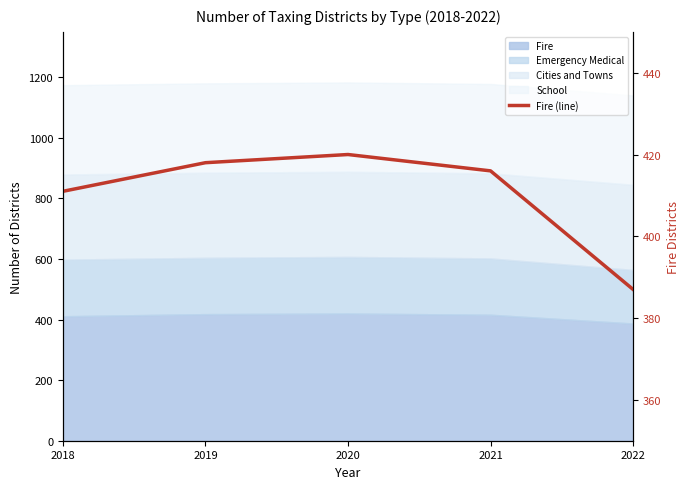

Reading left to right, list all the values displayed in this chart.

2018=411	2019=418	2020=420	2021=416	2022=387